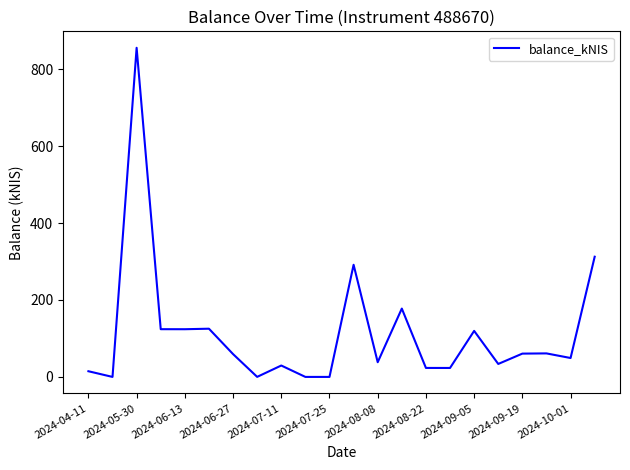

What is the difference between the maximum and minimum values?

855.6